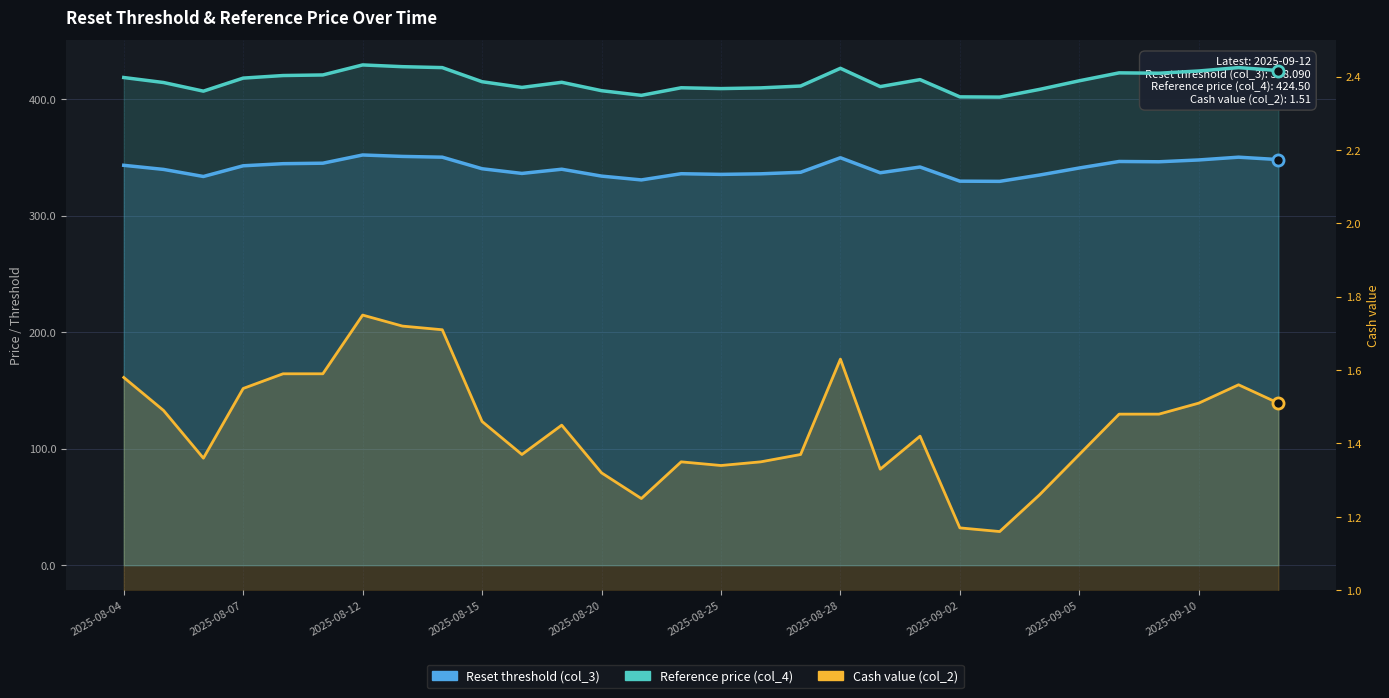

In Reference price (col_4), how many points are lower than both neighbors (excluding endpoints)?

7